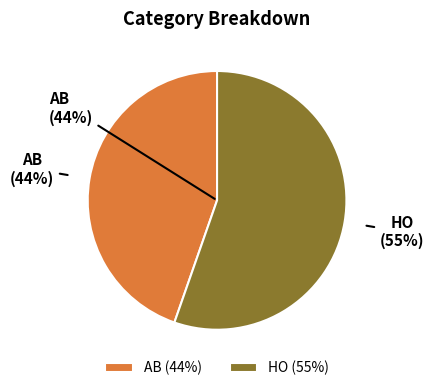

Which category has the smallest portion of the pie?

AB